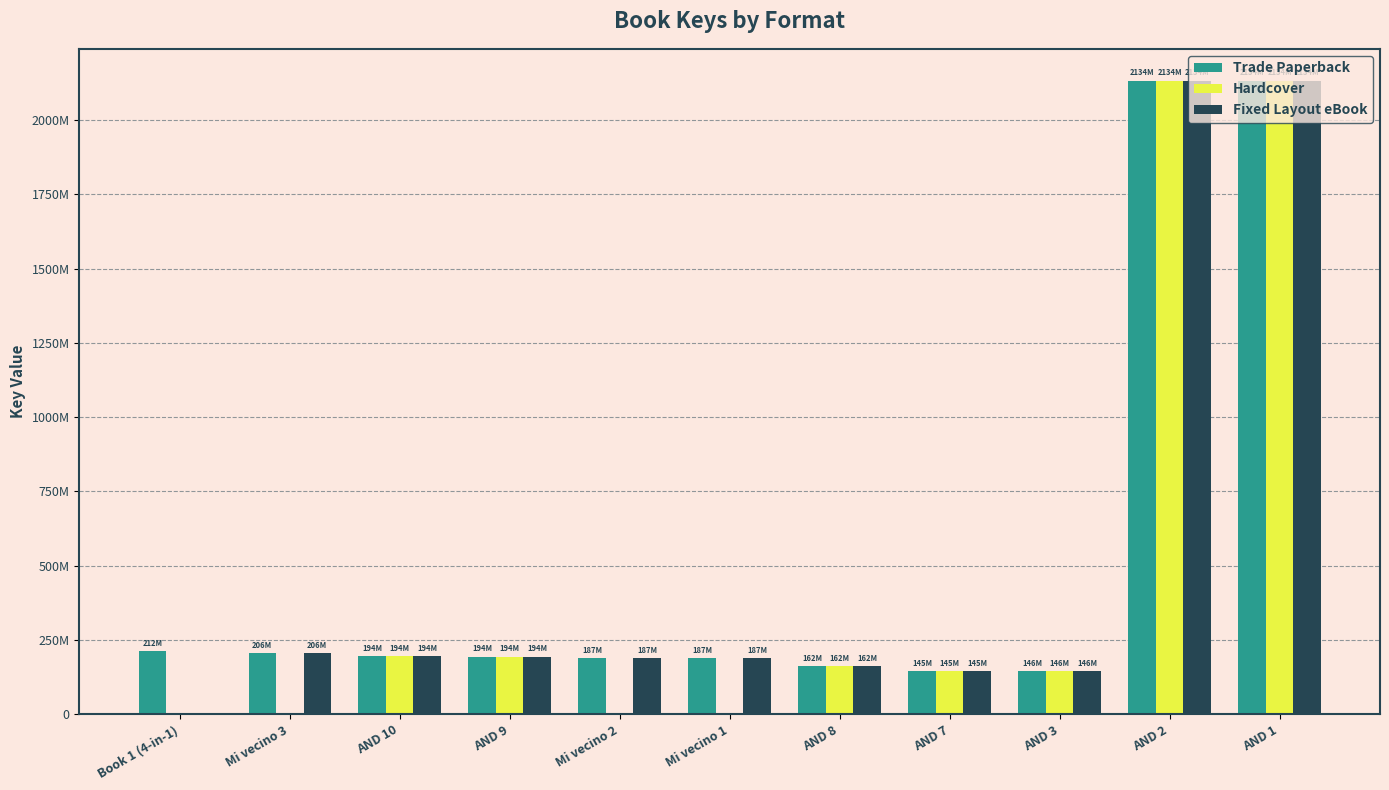

What is the label of the 7th bar from the right?

Mi vecino 2